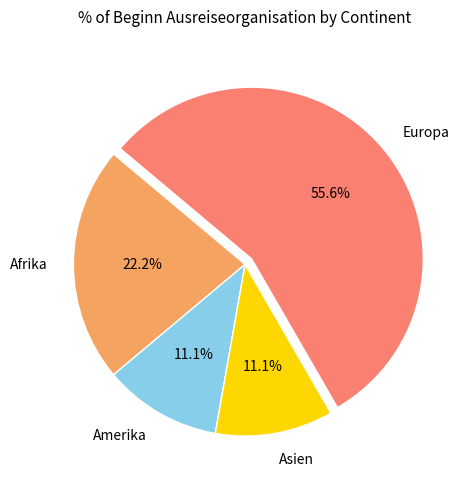

How many slices are in this pie chart?

4